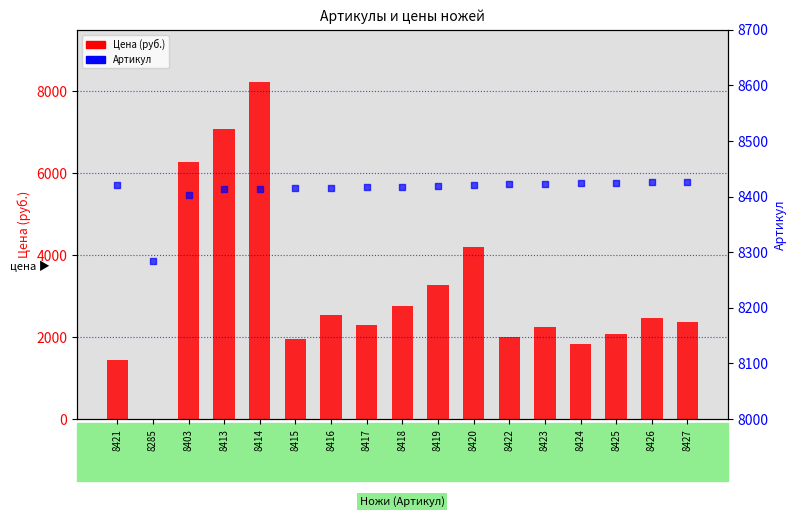

What is the total value across all series at 8420?

12618